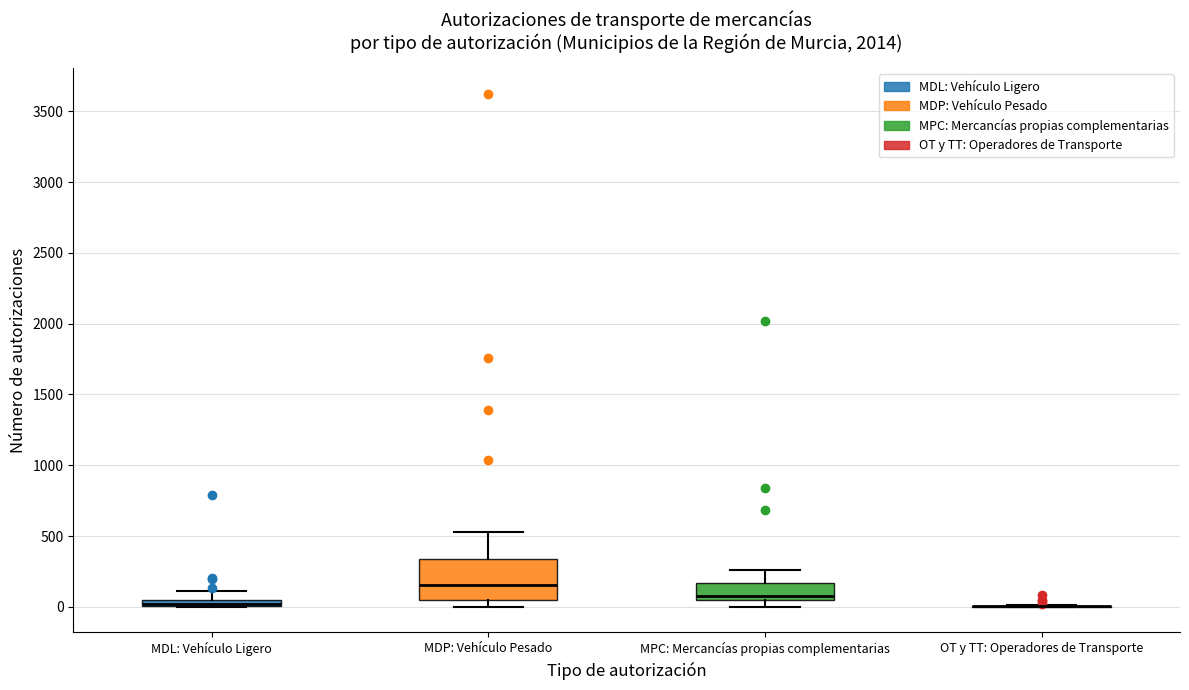

Comparing the boxes themselves (not the whiskers), which one is the tallest?

MDP: Vehículo Pesado